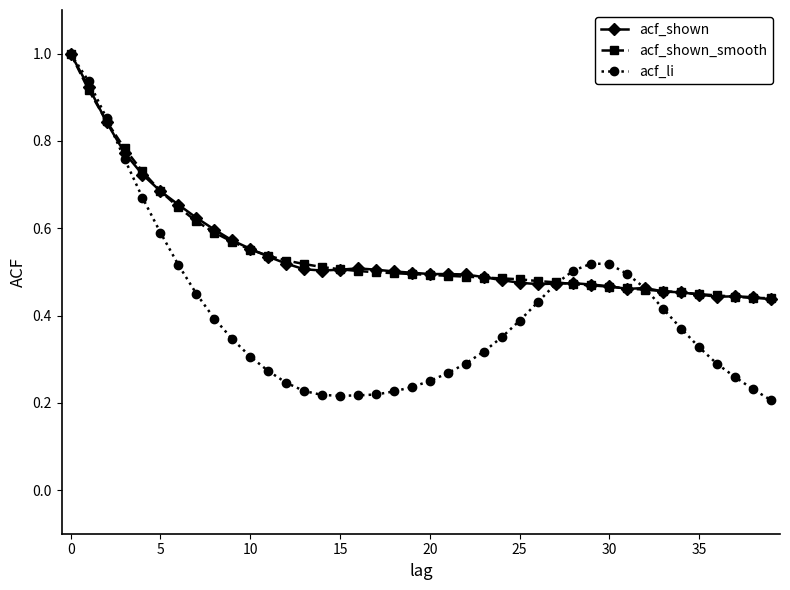

Count the acf_shown values in the range 0 to 1.

40